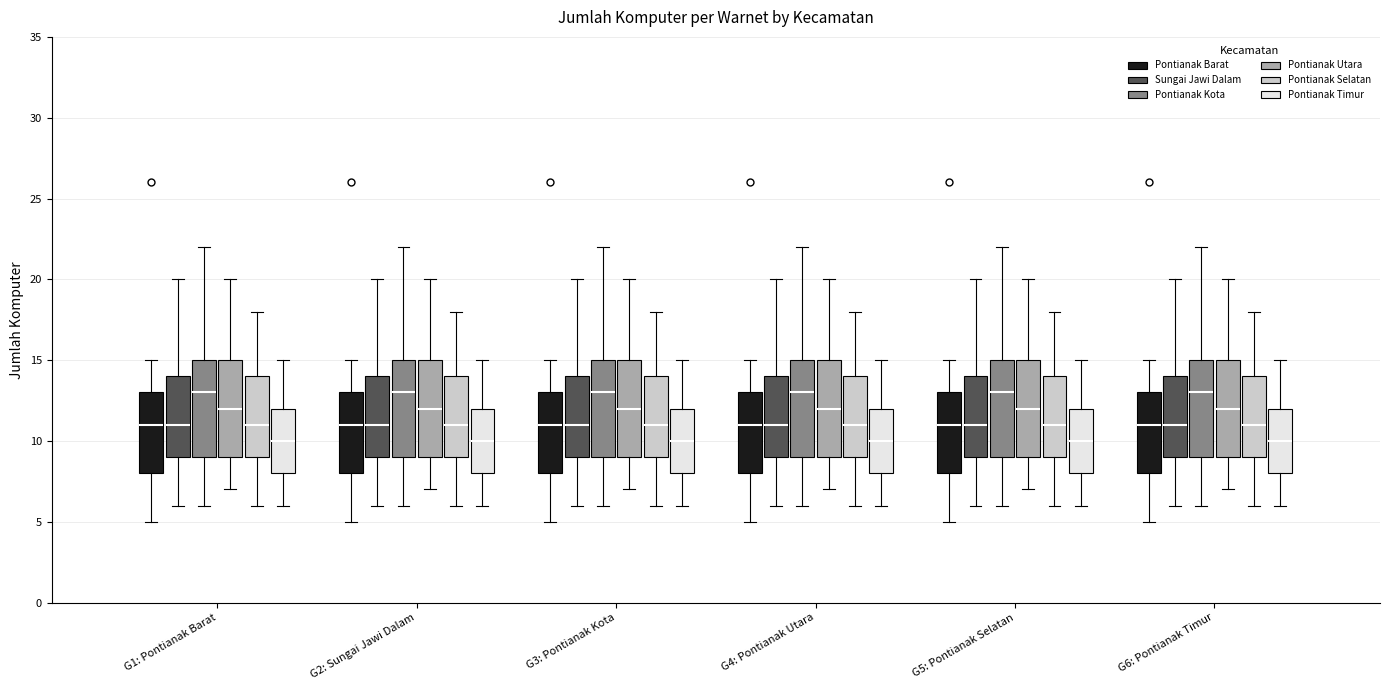

Where does the median line of the box for G6: Pontianak Timur (Sungai Jawi Dalam) sit on the y-axis? The values are not printed on the chart, so give them approximately, as read against the axis.

11